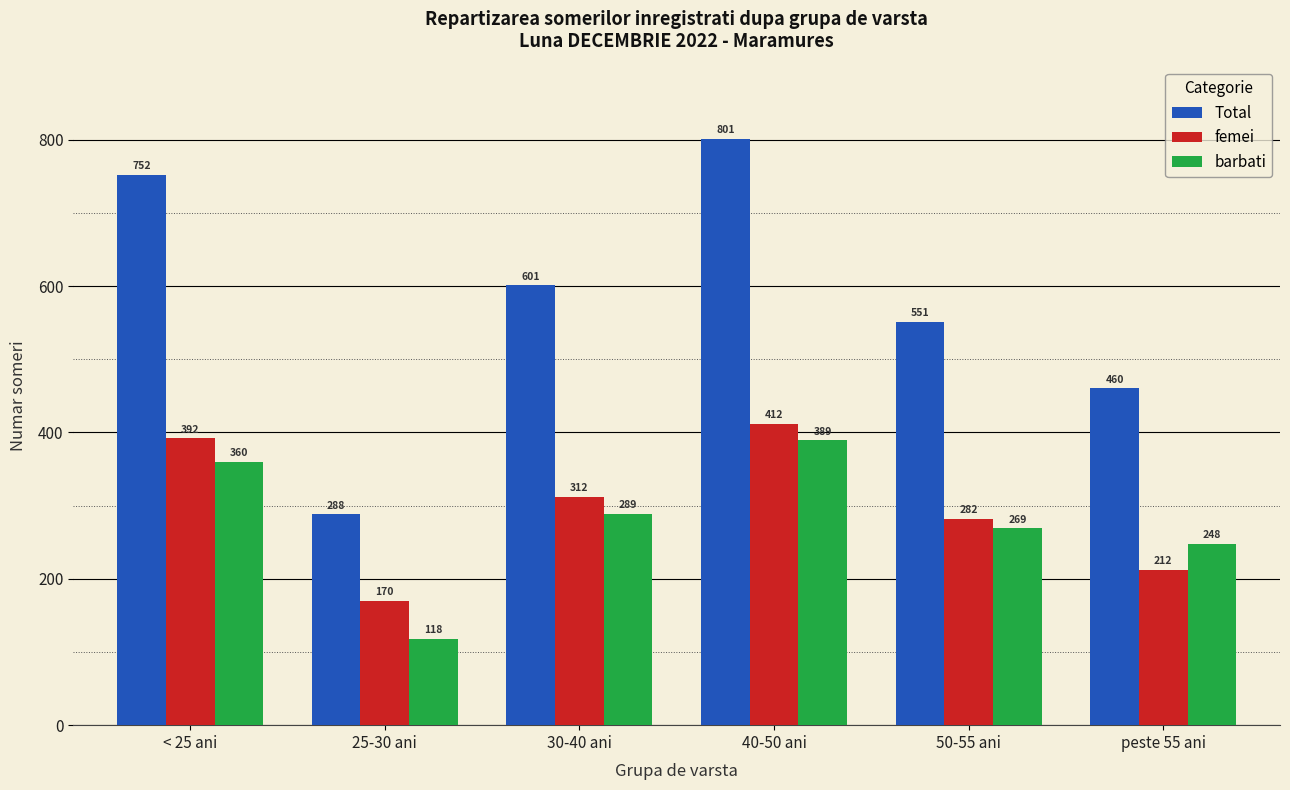

Rank the series at 25-30 ani from highest to lowest value.

Total, femei, barbati